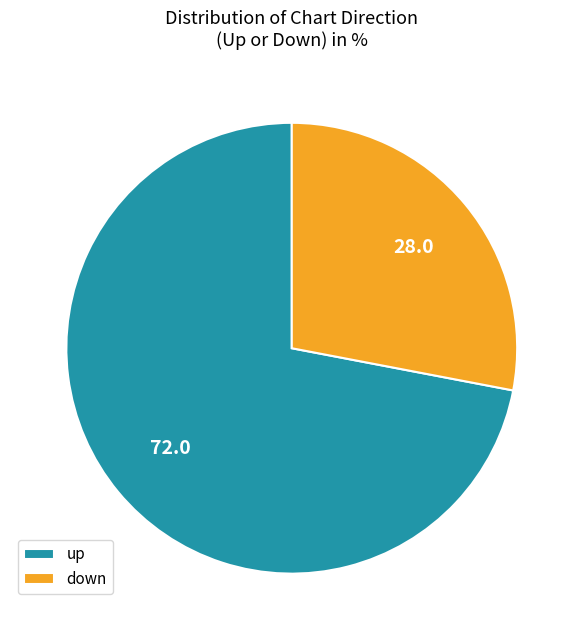

Which has a higher value, up or down?

up